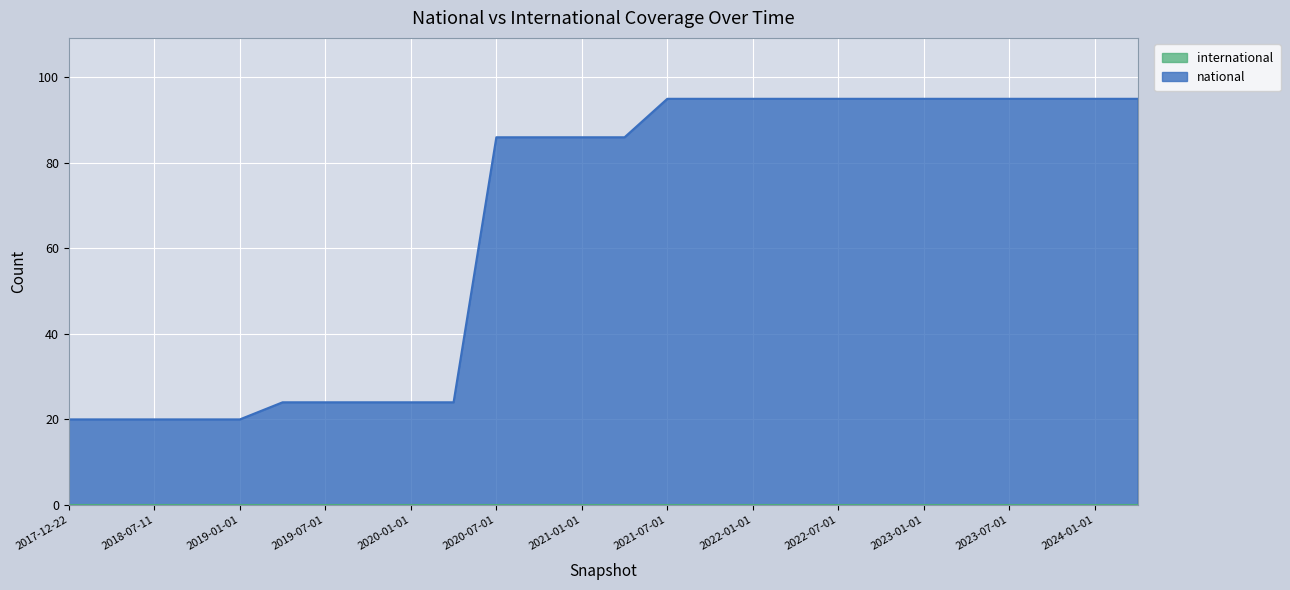

How many lines are shown in the chart?

2